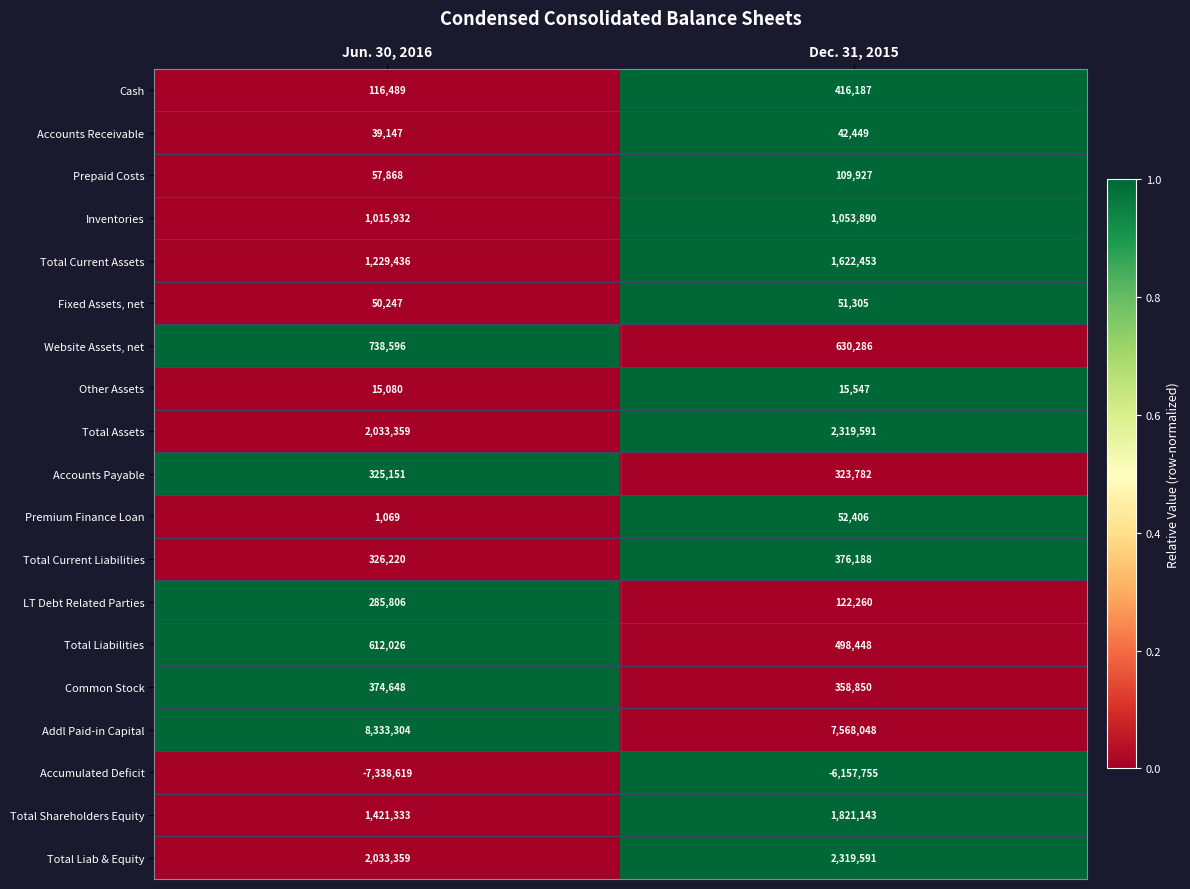

What is the minimum value for Total Current Liabilities?

326220